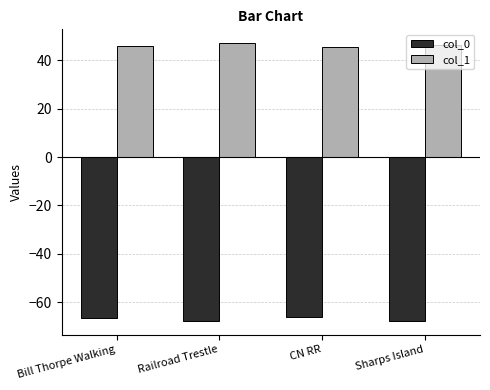

What is the approximate value of col_1 at Sharps Island?

46.2